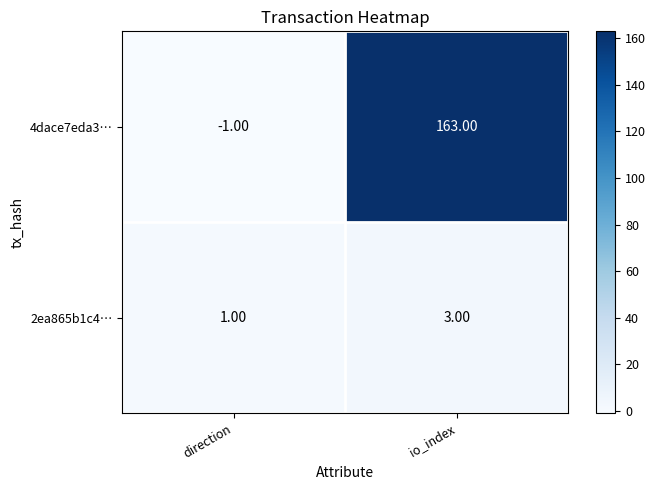

At which category does the chart reach its peak across all series?

io_index